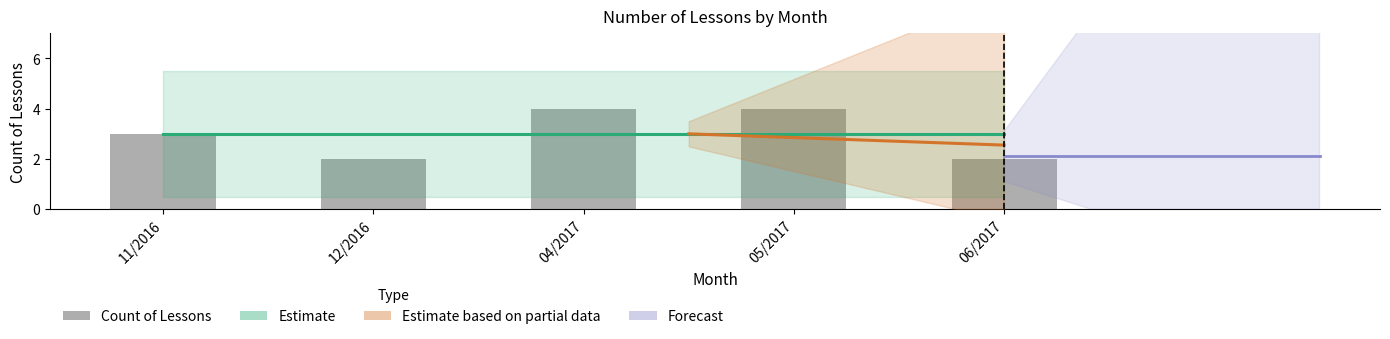

Which category has the highest value across all series?

04/2017